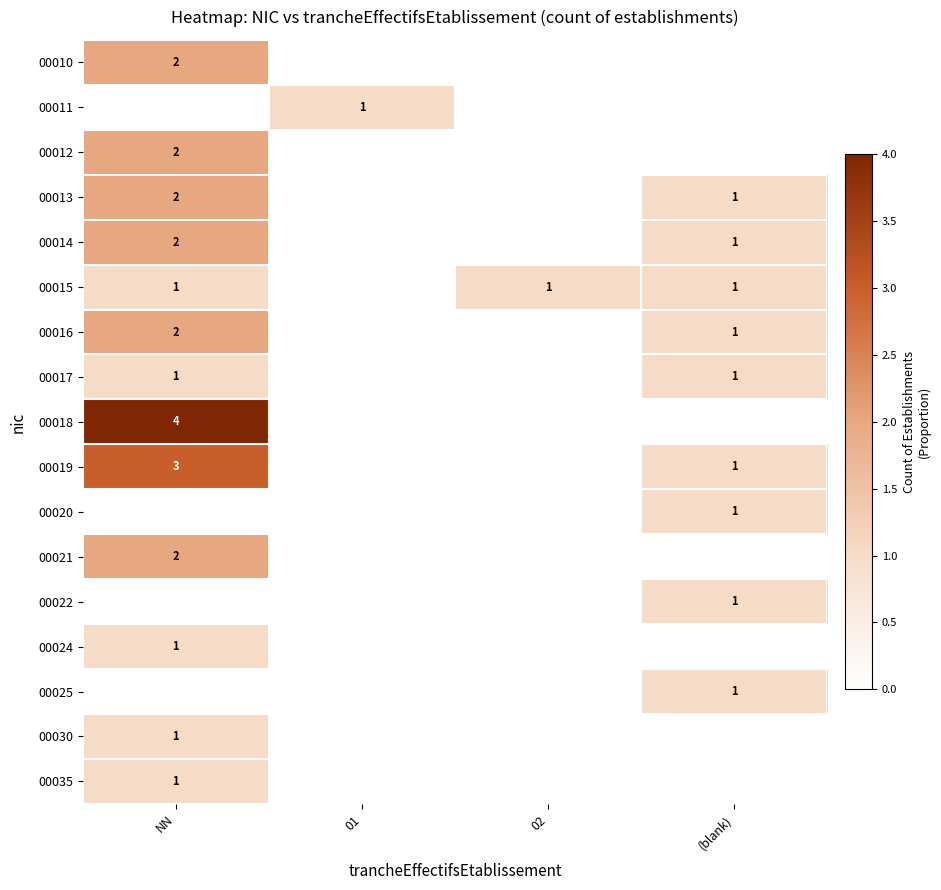

Is the value of 00022 at 01 greater than the value of 00030 at 01?

No